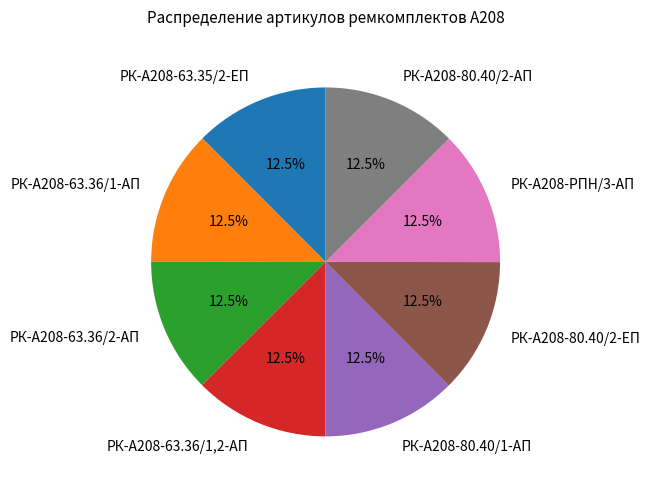

Does РК-А208-63.36/2-АП represent more than half of the total?

No